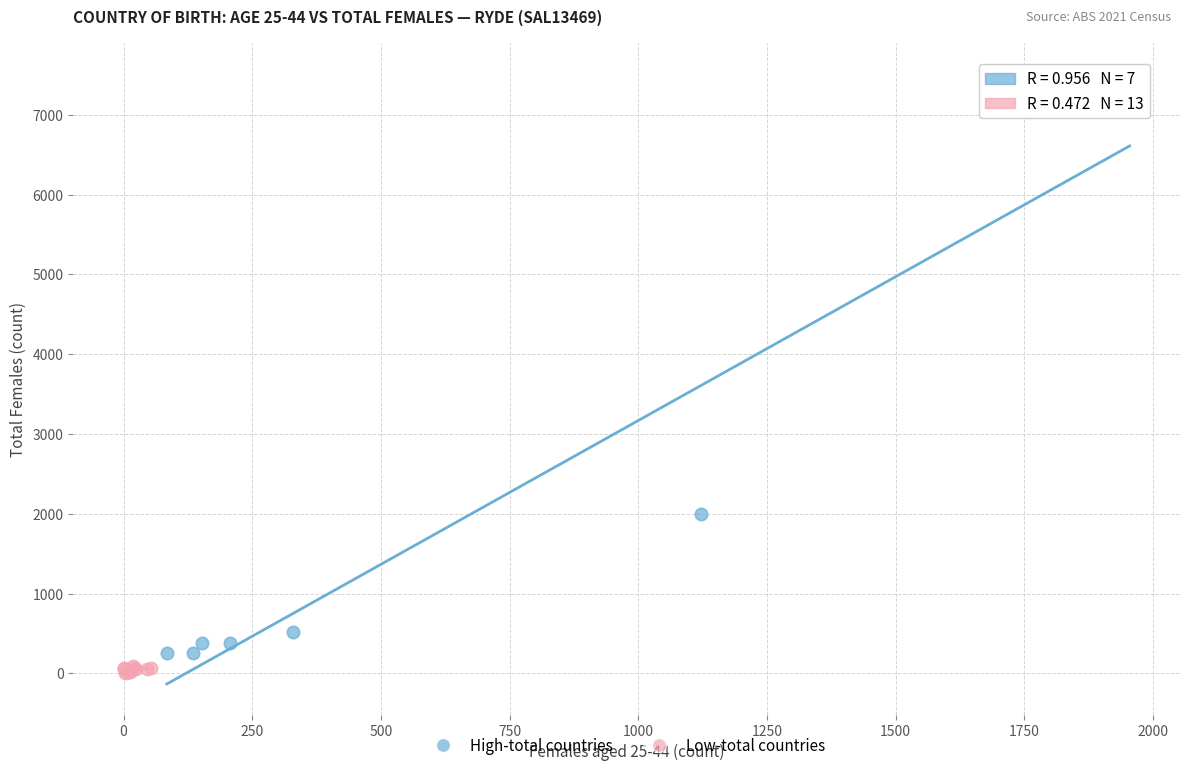

What are all the series names shown in the legend?

High-total countries, Low-total countries